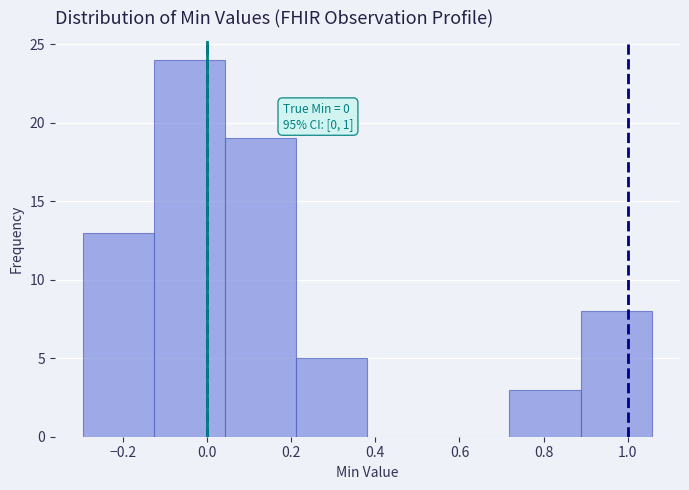

Over which range of the x-axis is the bar tallest?

-0.12 to 0.04